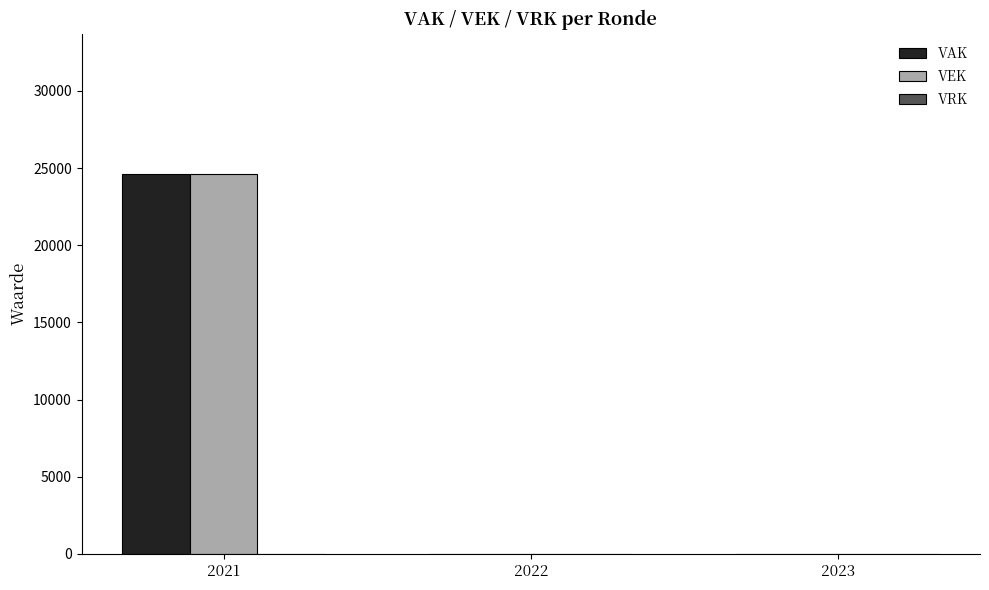

What is the sum of all VAK values?

24600